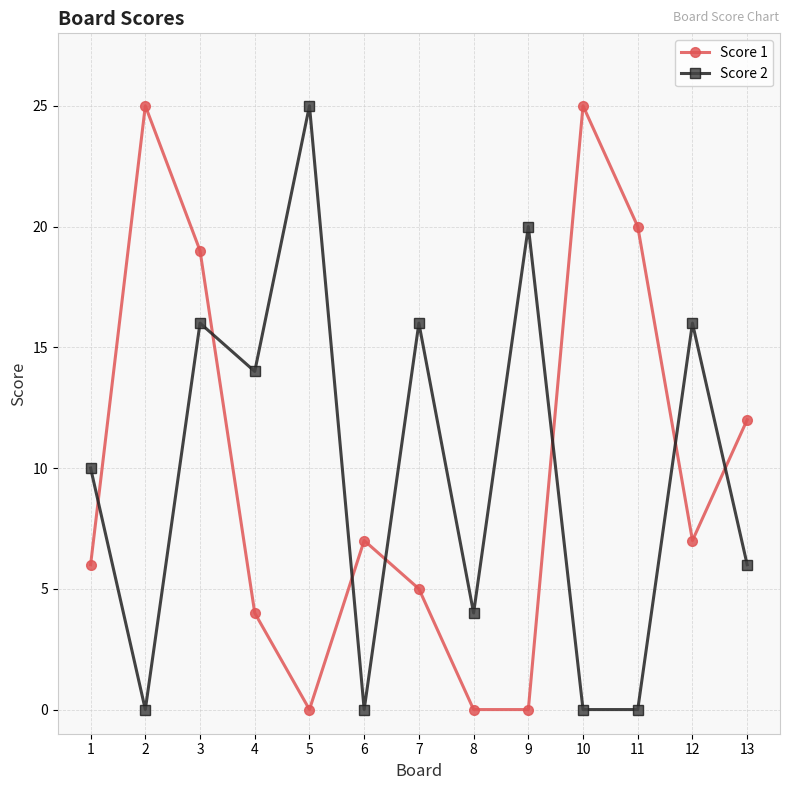

What is the maximum value for Score 1?

25